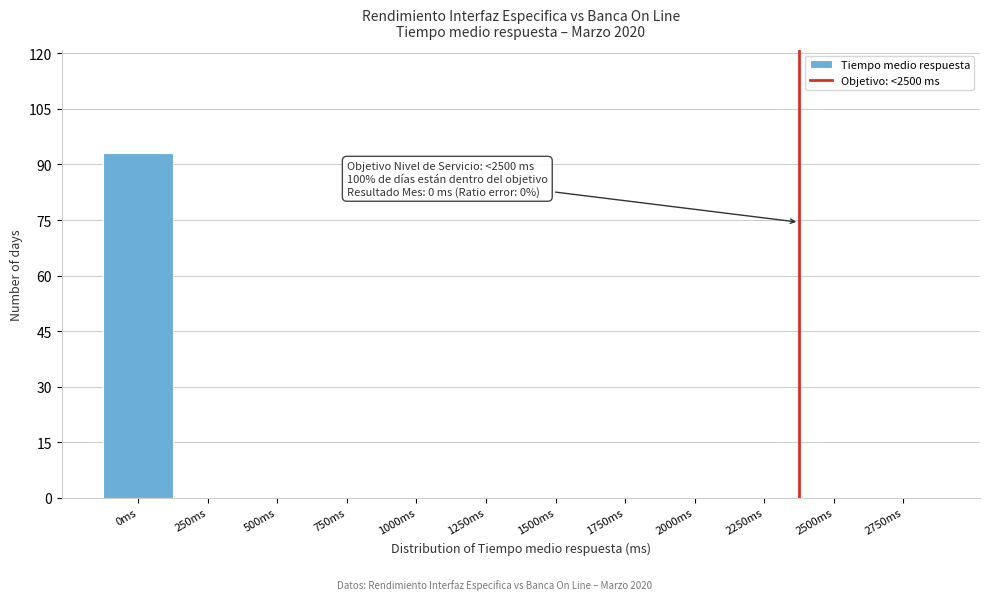

Reading right to left, what are all the values shown in this chart?

2750ms=0	2500ms=0	2250ms=0	2000ms=0	1750ms=0	1500ms=0	1250ms=0	1000ms=0	750ms=0	500ms=0	250ms=0	0ms=93